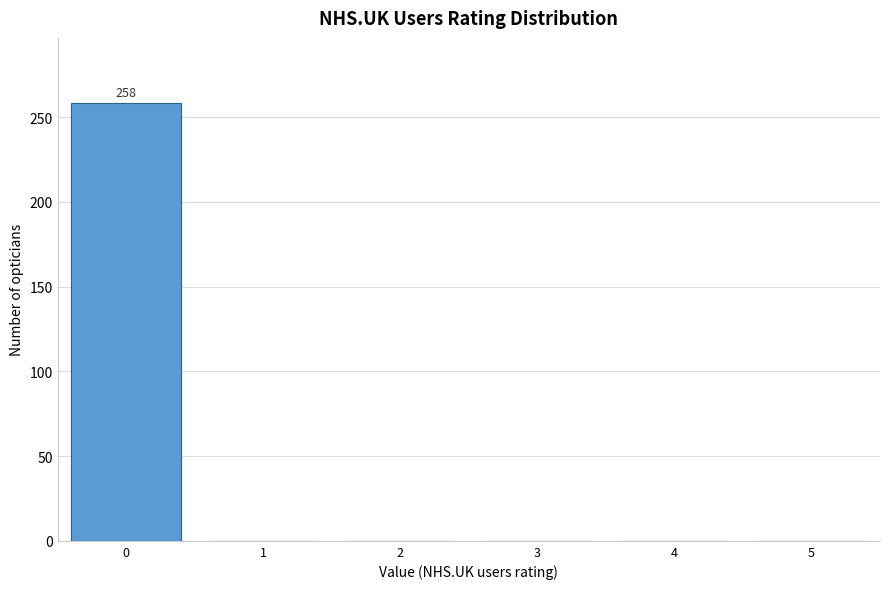

Reading right to left, what are all the values shown in this chart?

5=0	4=0	3=0	2=0	1=0	0=258